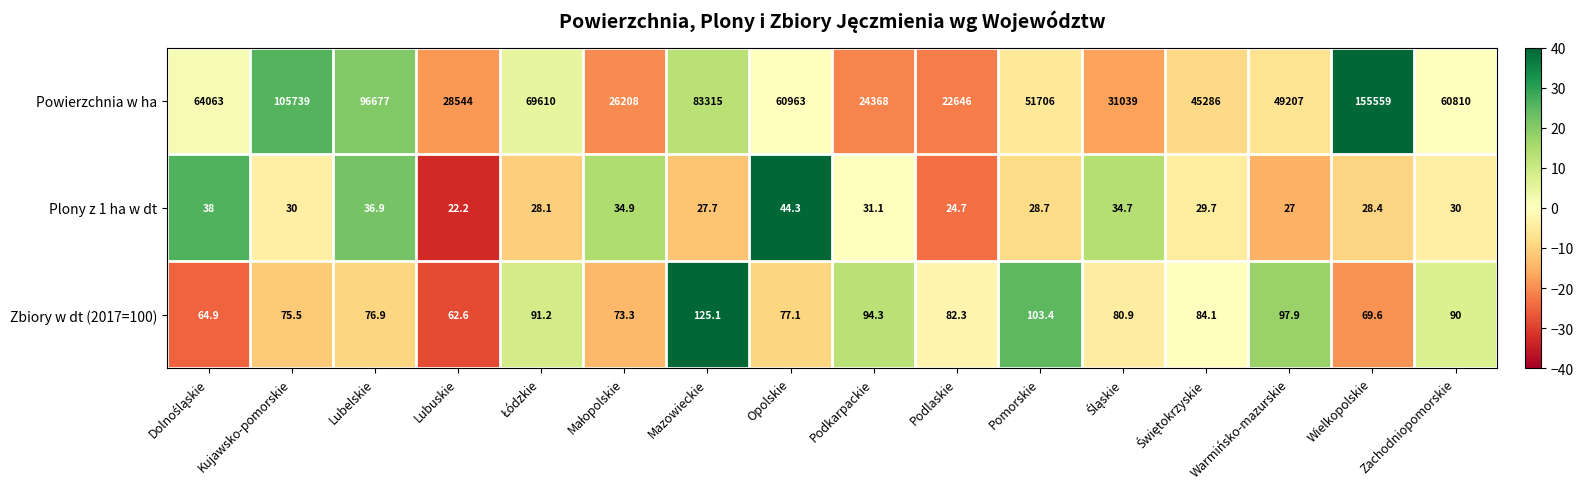

Which label corresponds to the smallest value in the chart?

Lubuskie